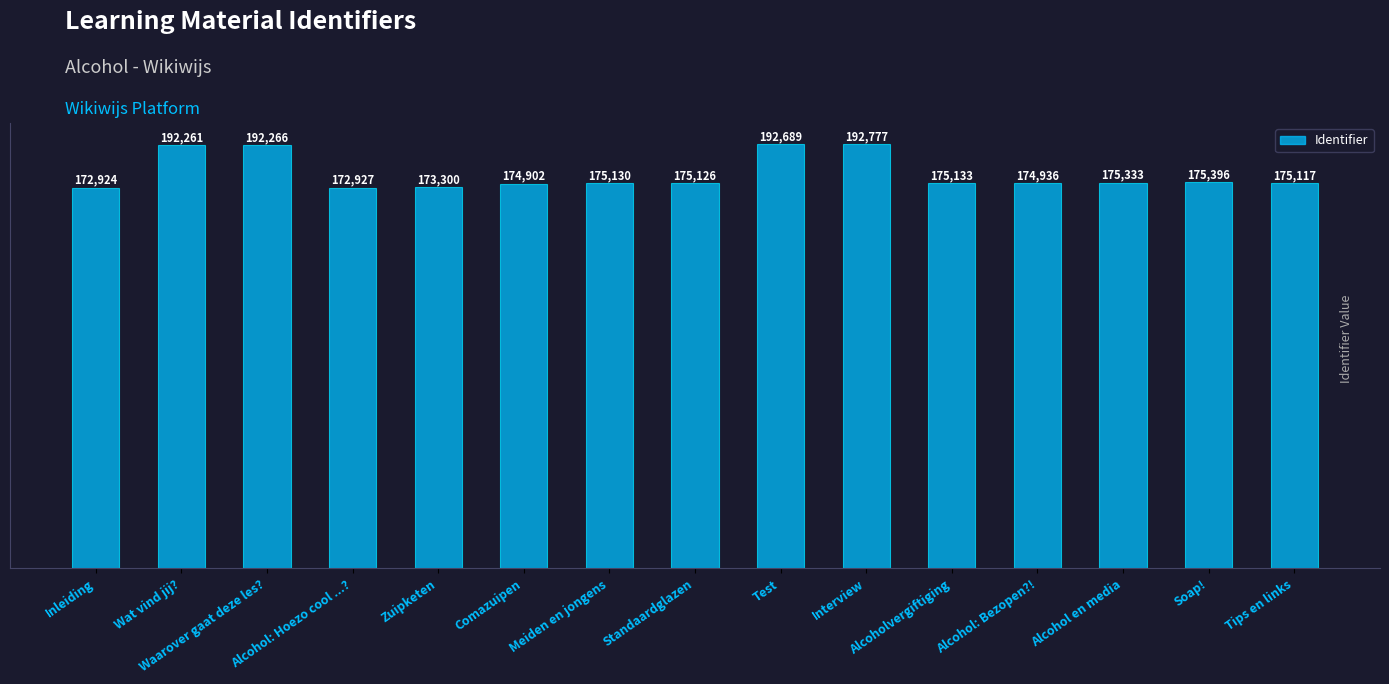

At which category does the chart reach its minimum across all series?

Inleiding